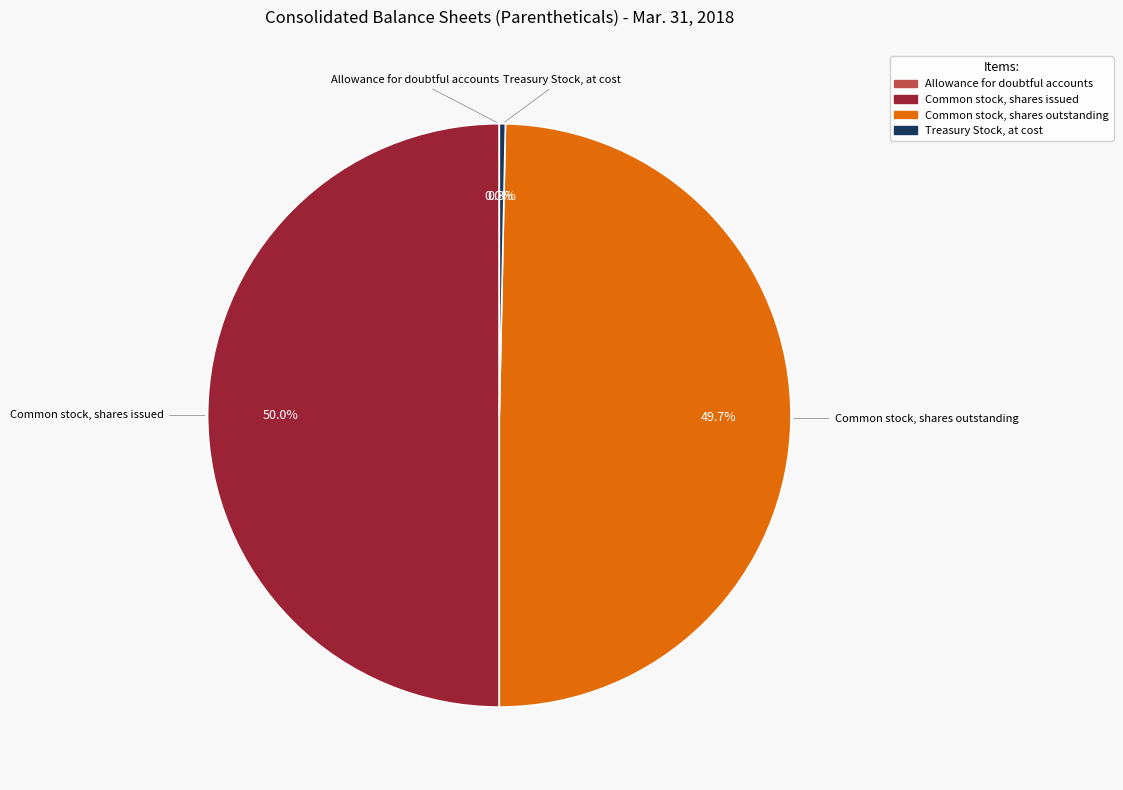

Does Common stock, shares outstanding account for over 50% of the chart?

No